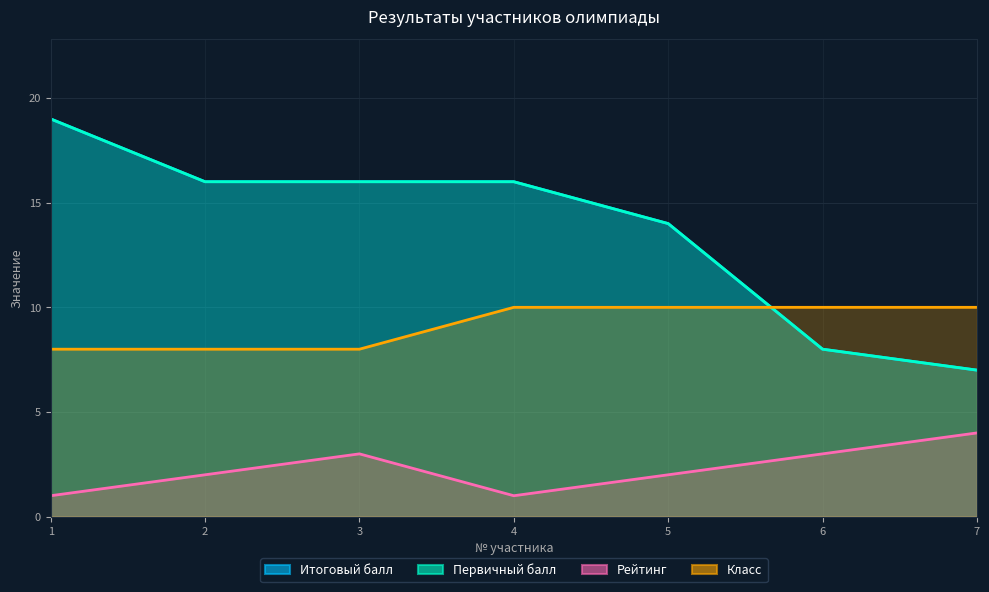

What is the lowest value of the Первичный балл series?

7